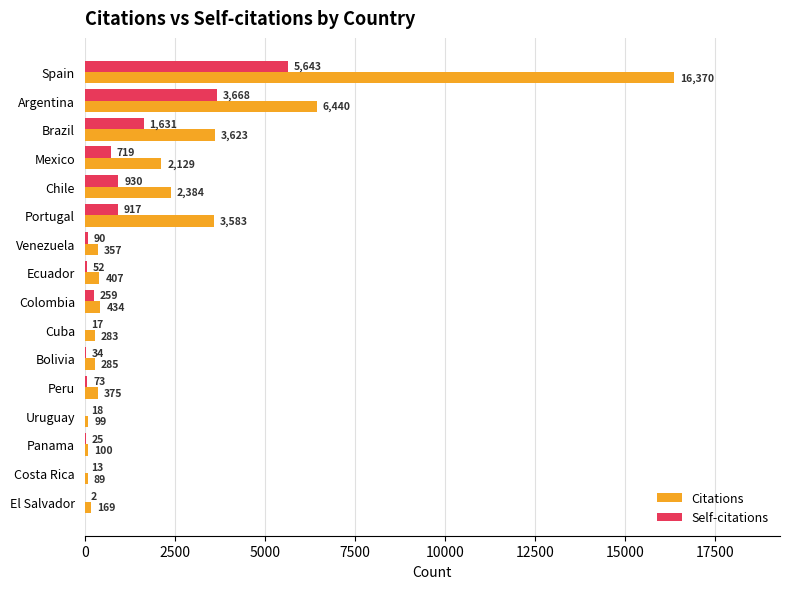

At which label is Self-citations closest to 2822?

Argentina